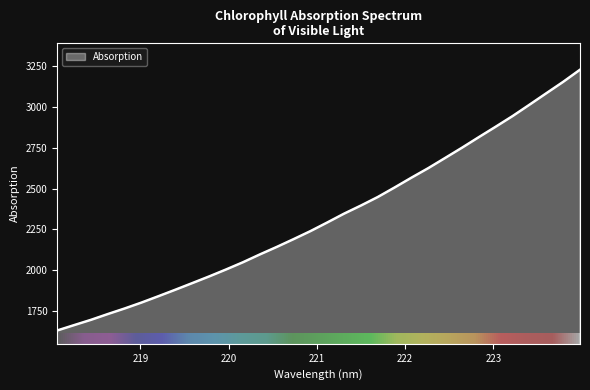

What is the difference between the maximum and minimum values?

1595.1